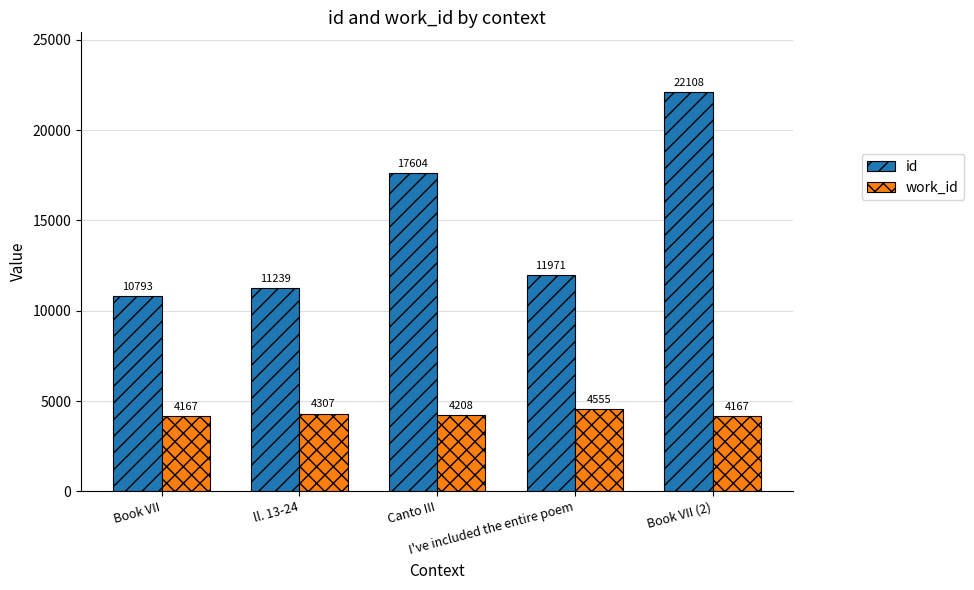

Read the work_id value at ll. 13-24, to the nearest 5.

4305